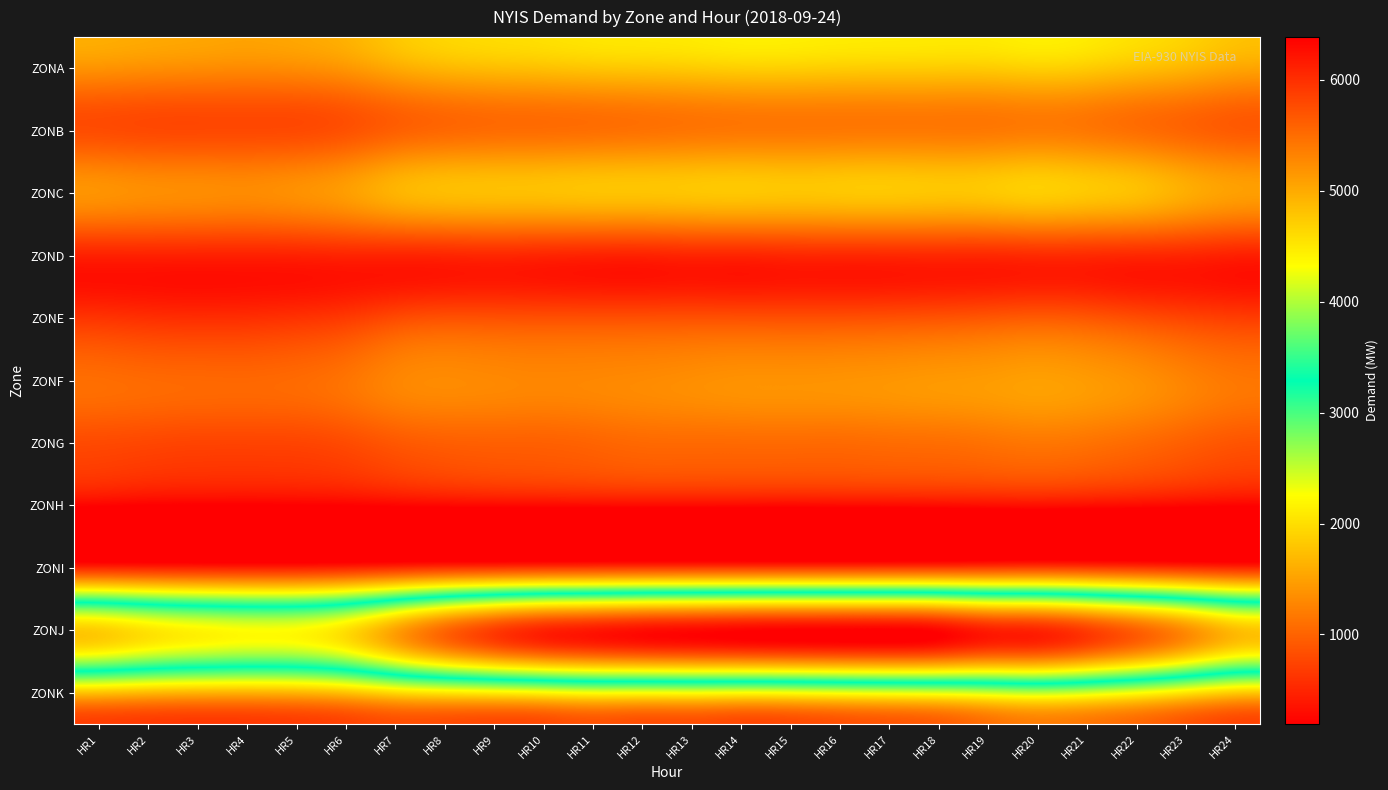

Rank the series by their maximum value, from lowest to highest.

ZONH, ZOND, ZONI, ZONE, ZONG, ZONB, ZONF, ZONC, ZONA, ZONK, ZONJ